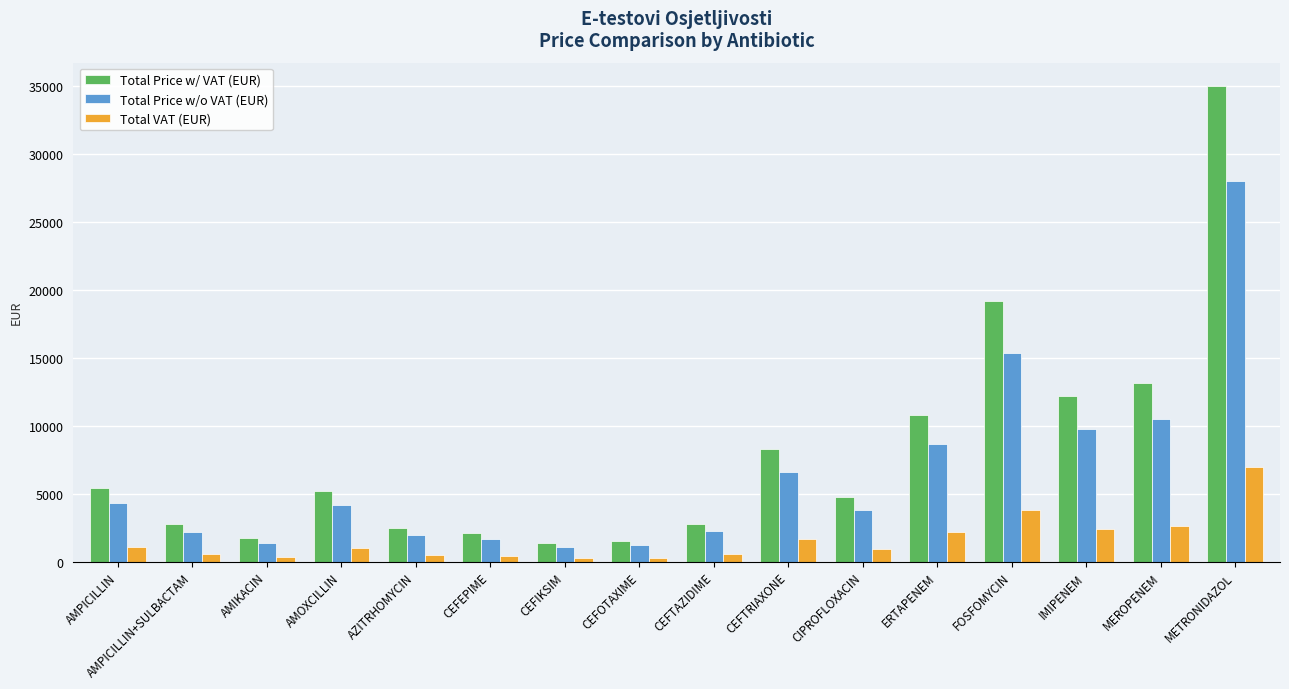

What is the value of the Total Price w/ VAT (EUR) bar at the 6th from the left?

2123.5